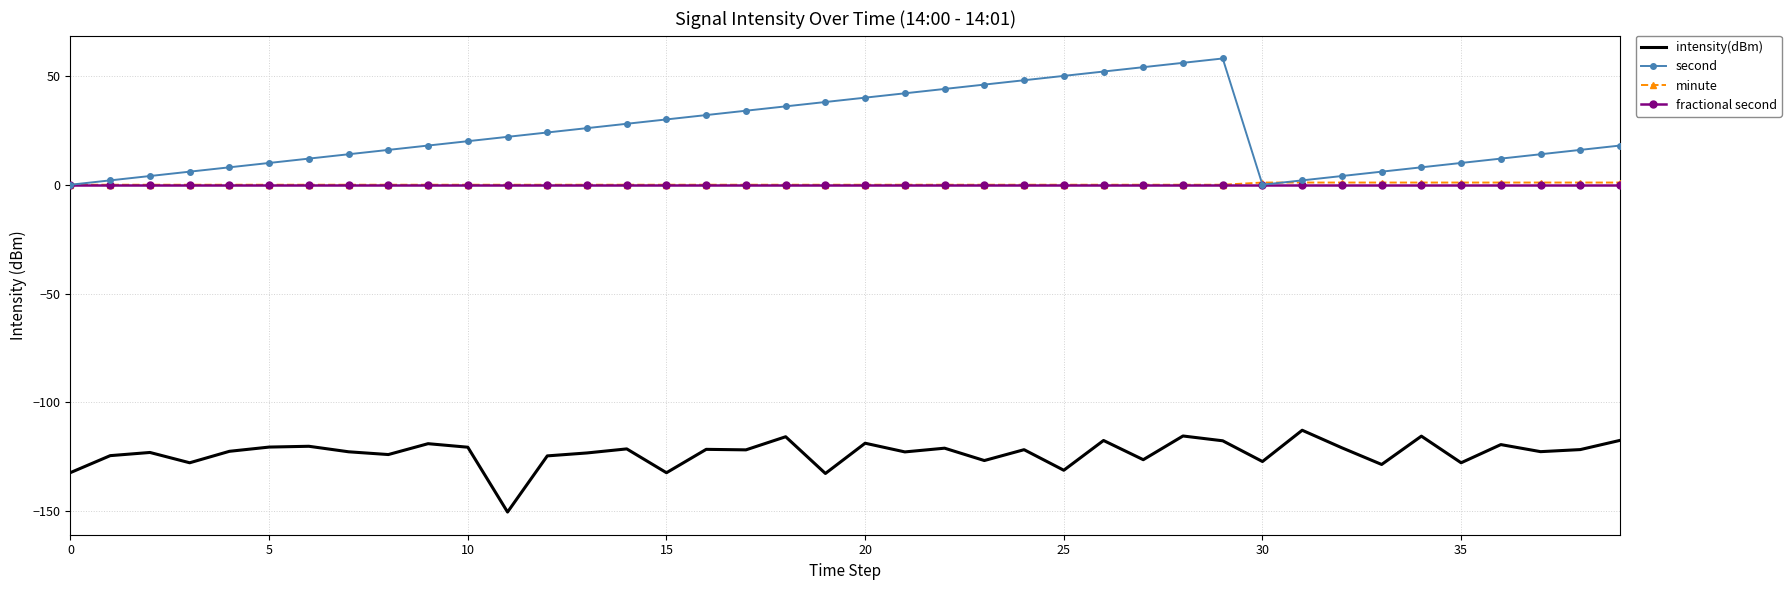

What is the greatest value displayed?

58.0